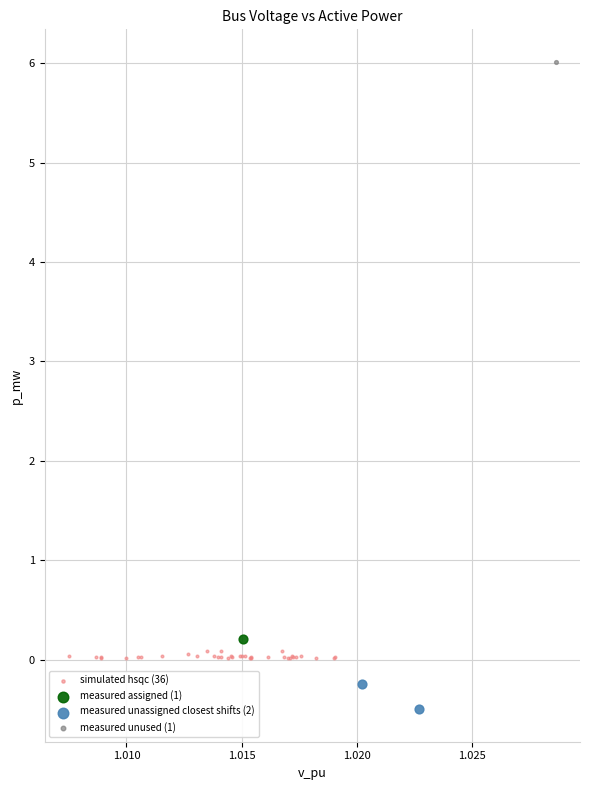

Which series contains the lowest Y value?

measured unassigned closest shifts (2)